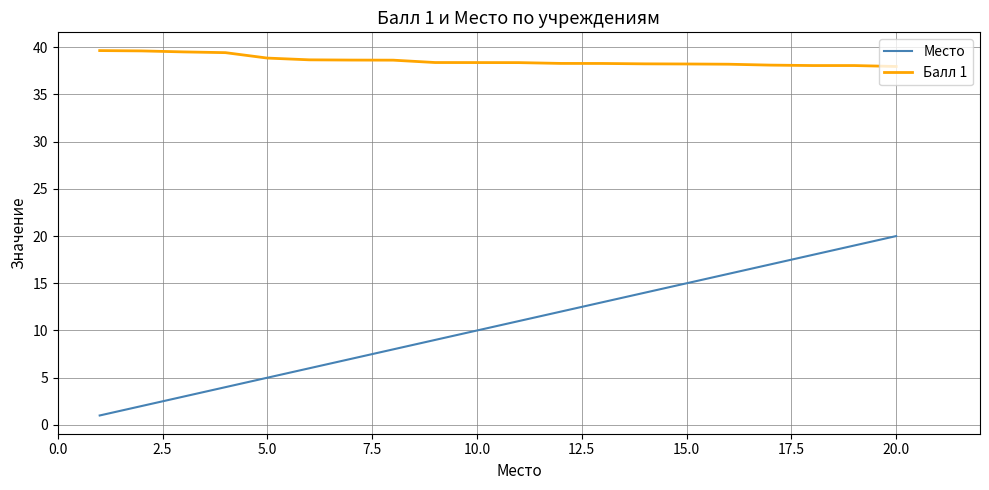

List the series in order of their peak value, lowest first.

Место, Балл 1